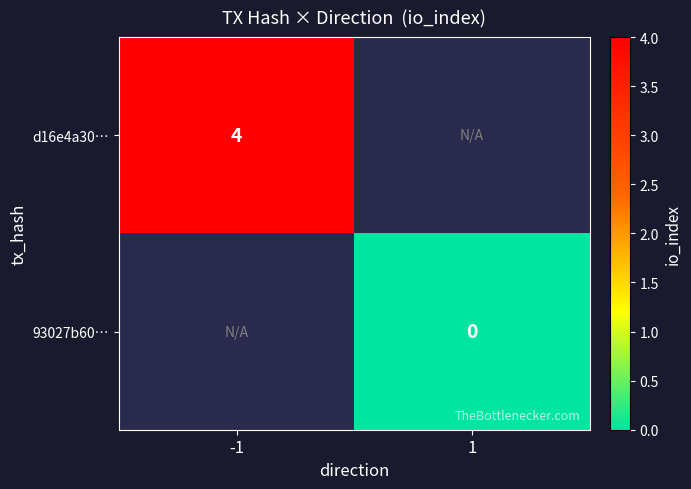

True or false: d16e4a30… has a value of 4 at -1.

True